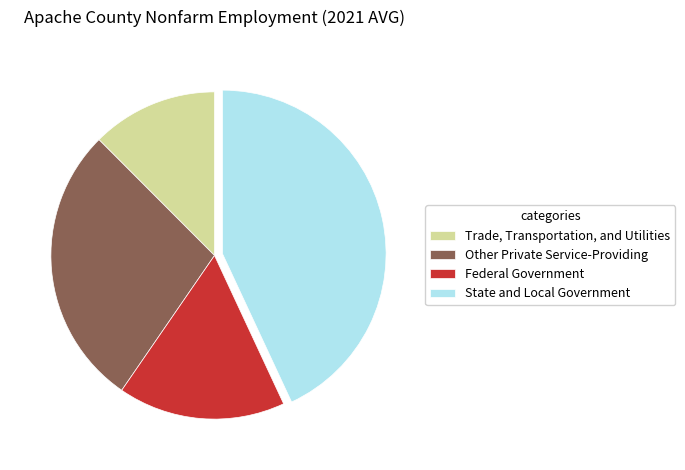

Does any single category account for the majority?

No